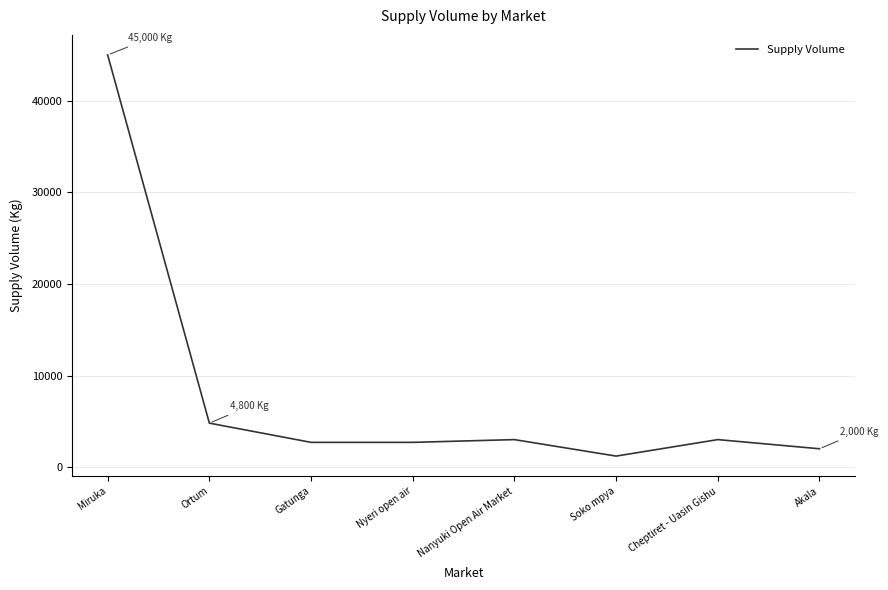

Where is the data nearest to the value 23100?

Ortum